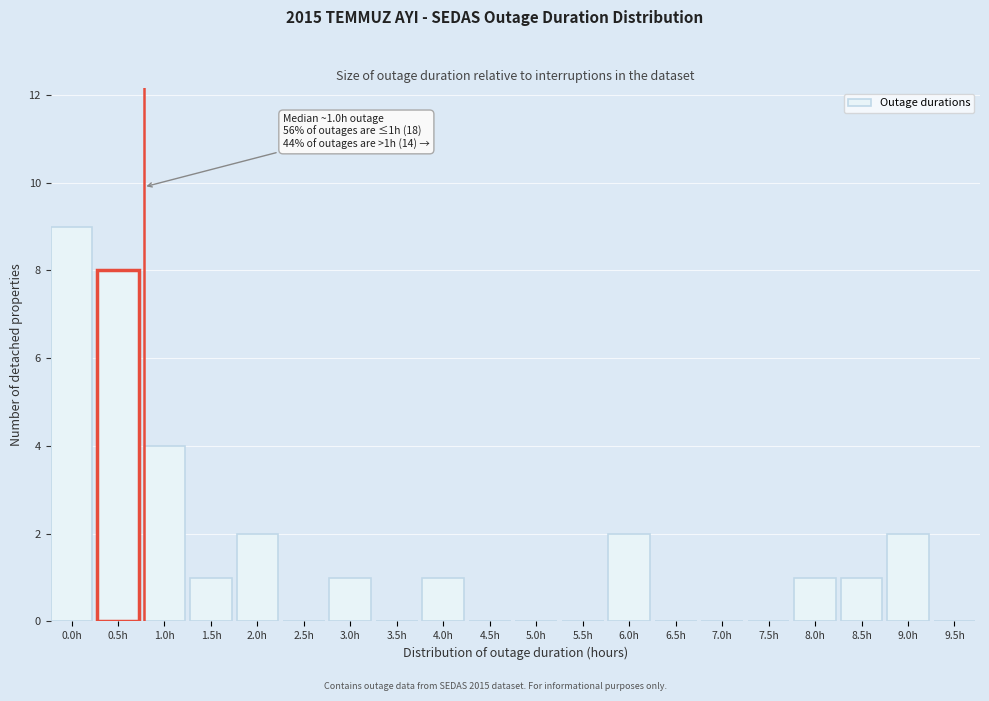

Reading left to right, what are all the values shown in this chart?

0.0h=9	0.5h=8	1.0h=4	1.5h=1	2.0h=2	2.5h=0	3.0h=1	3.5h=0	4.0h=1	4.5h=0	5.0h=0	5.5h=0	6.0h=2	6.5h=0	7.0h=0	7.5h=0	8.0h=1	8.5h=1	9.0h=2	9.5h=0